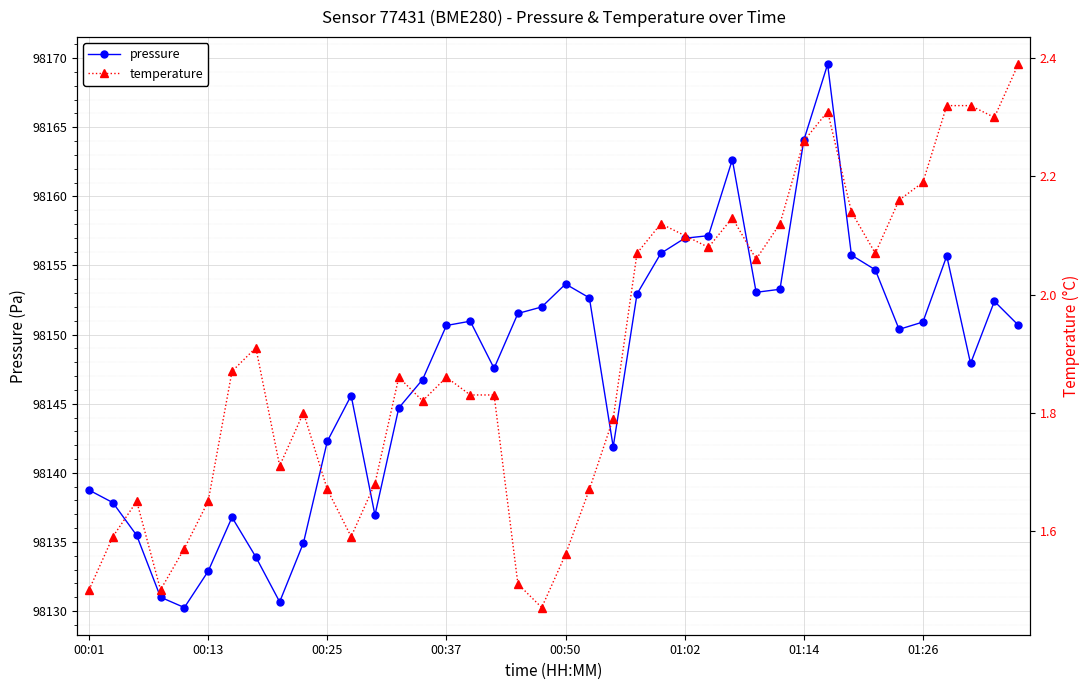

Is it true that pressure equals 169665.1 at 29?

False